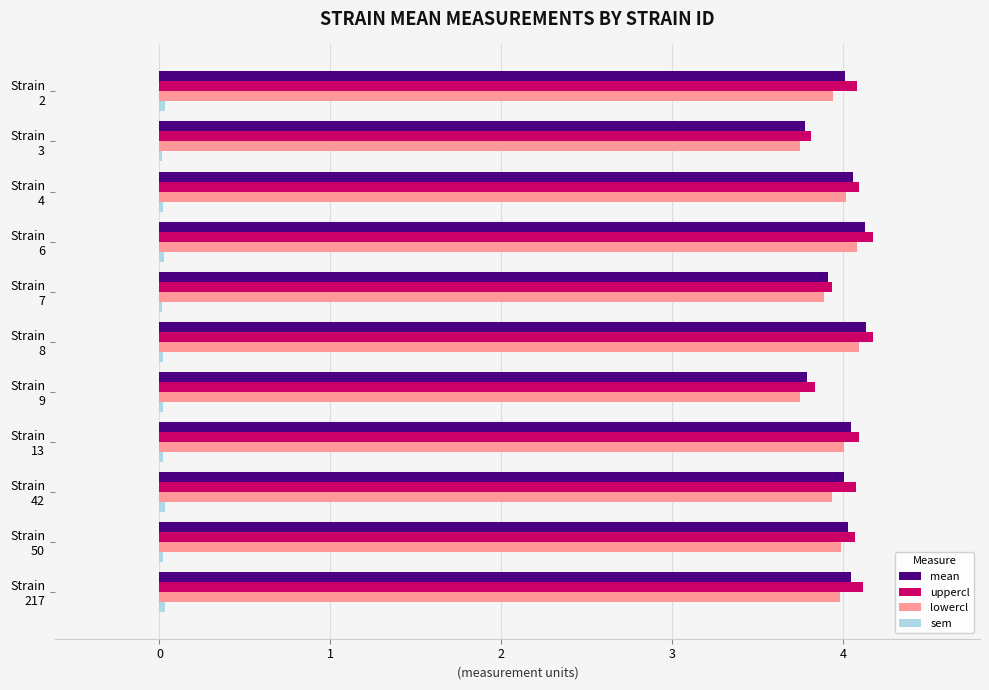

What is the maximum value shown in the chart?

4.2